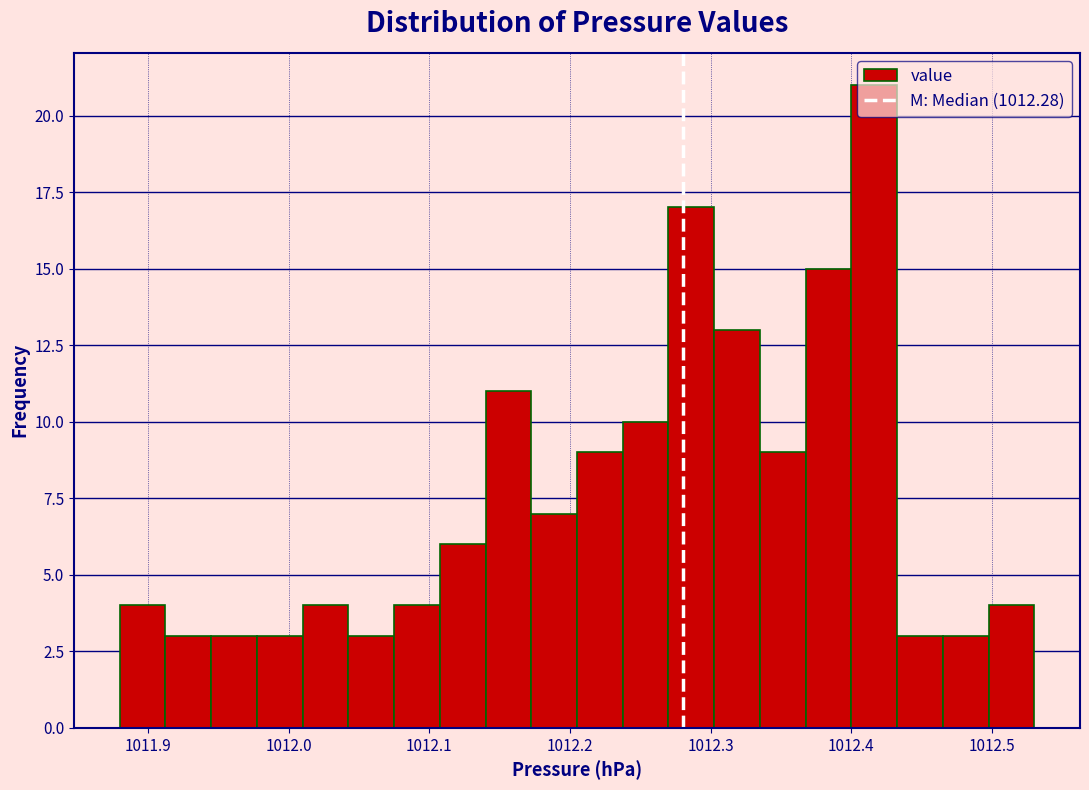

Read against the x-axis, roughly where is the centre of the tallest bar?

1012.42